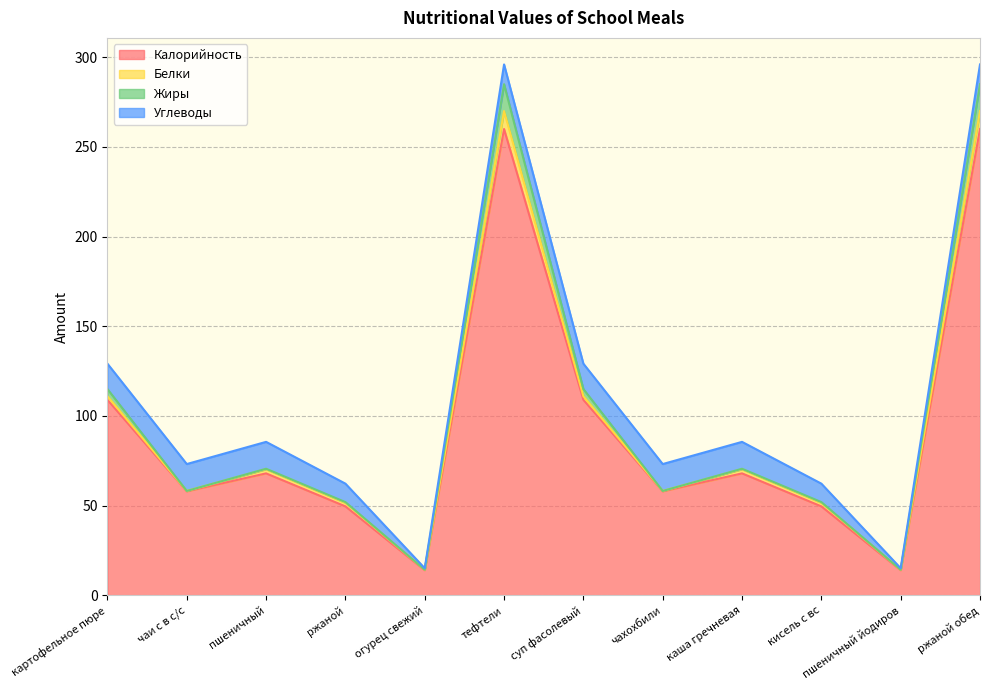

True or false: Жиры and Калорийность cross at least once.

False